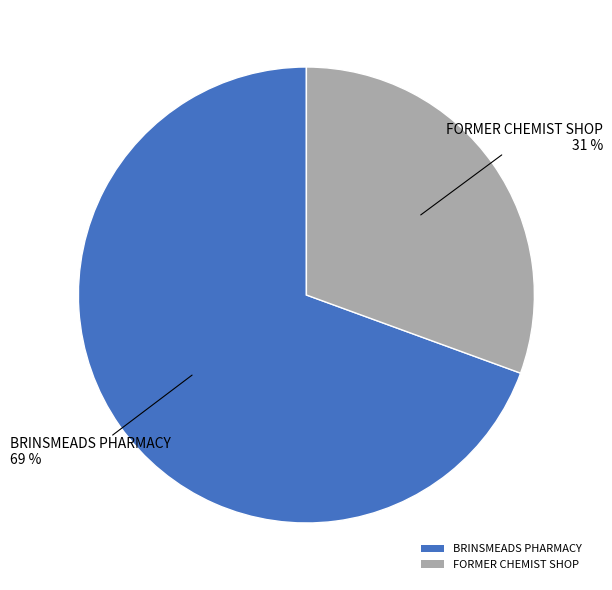

Between FORMER CHEMIST SHOP and BRINSMEADS PHARMACY, which is larger?

BRINSMEADS PHARMACY